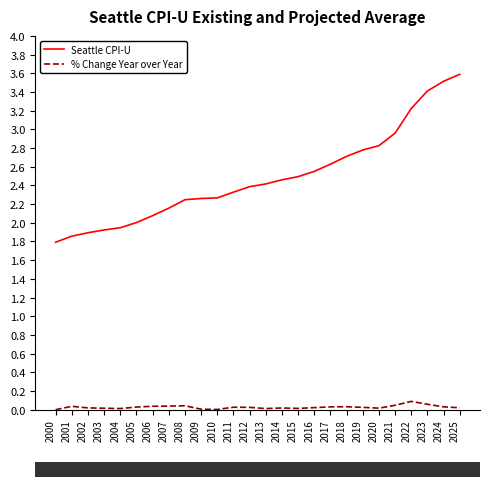

The value of Seattle CPI-U at 2020 is 0.8. True or false?

False